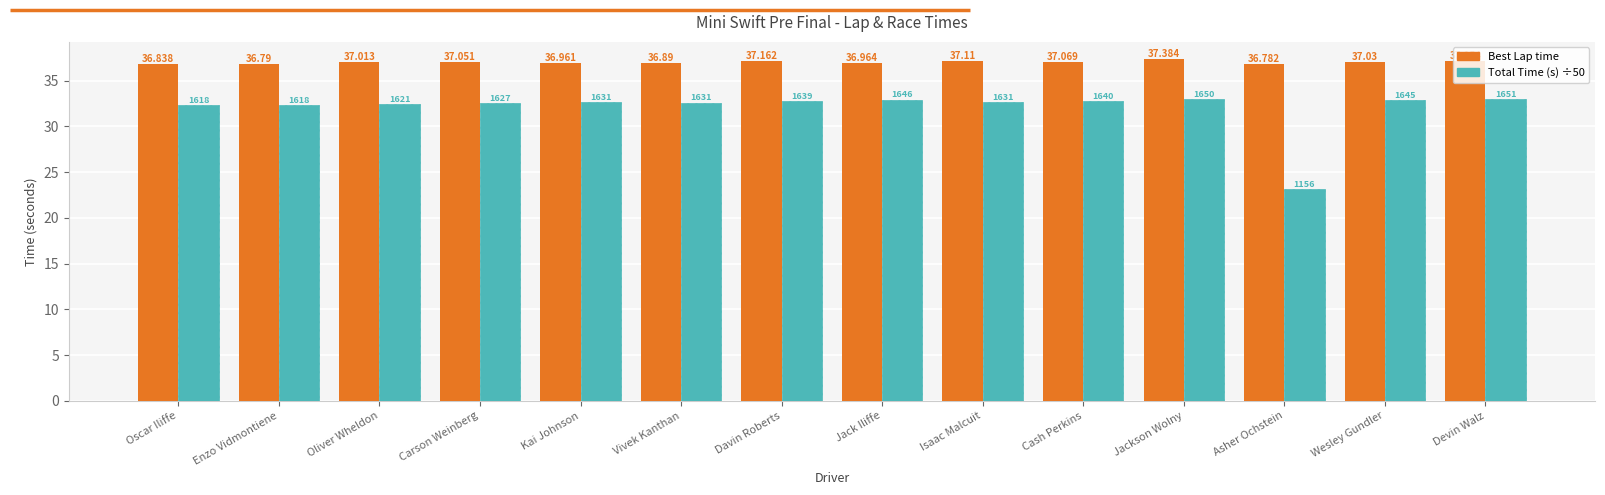

Which series has the largest total across all categories?

Best Lap time